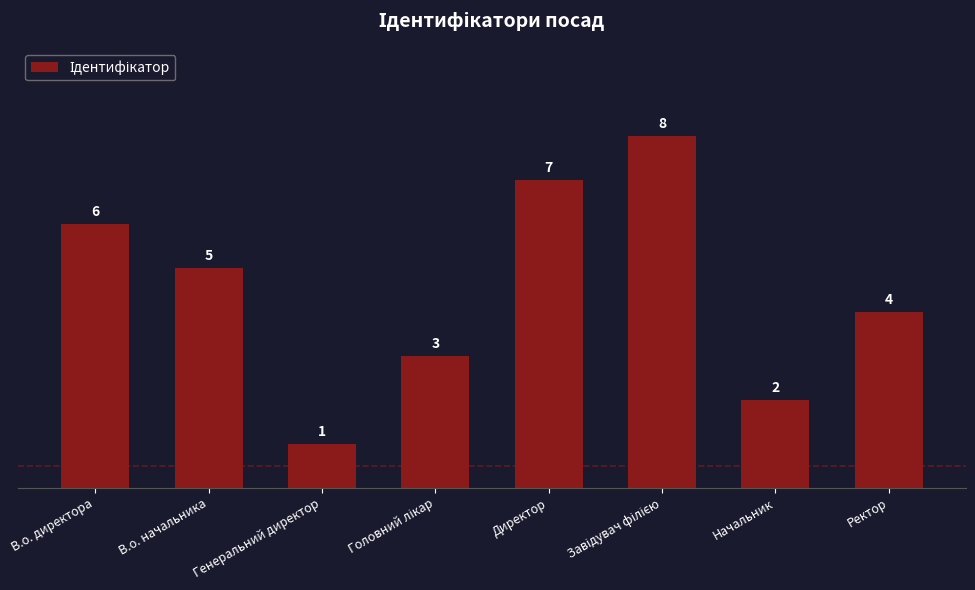

True or false: the data shows 2 at Генеральний директор.

False